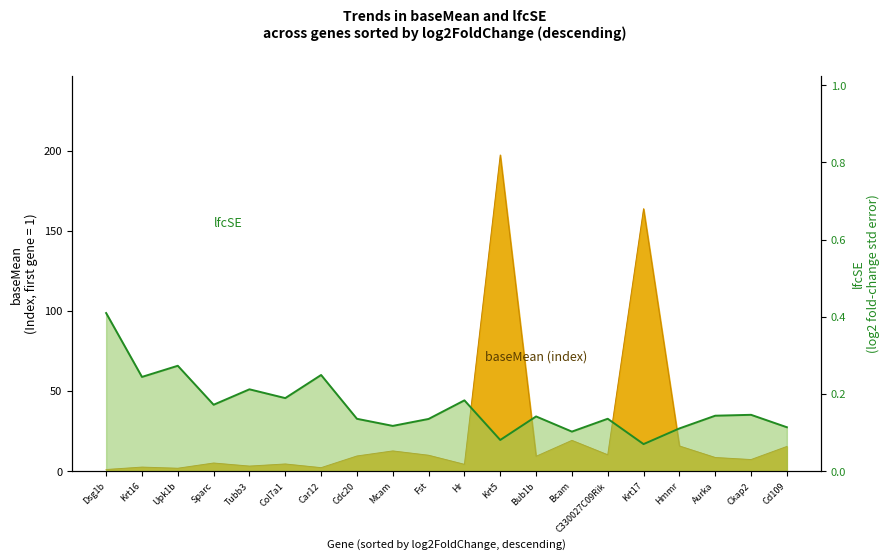

How many lines are shown in the chart?

1